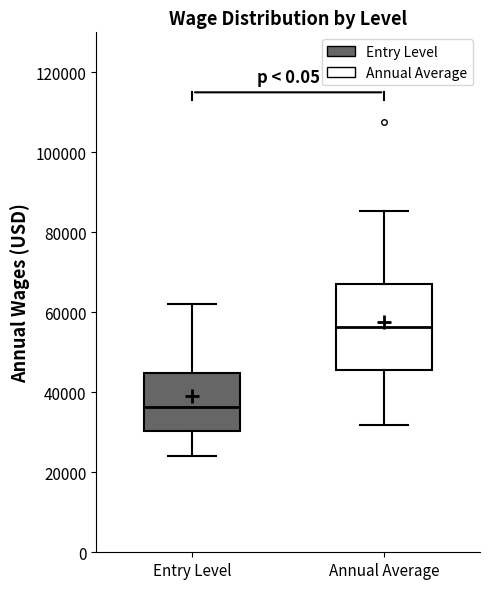

Reading left to right, transcribe this box plot: for each box, give where its median line is, the range the box spans, and where its two whiskers end, as read against the y-axis. The values are not printed on the chart, so give them approximately, as read against the axis.

Entry Level: median 36000, box 30000 to 44000, whiskers 24000 to 62000
Annual Average: median 56000, box 46000 to 68000, whiskers 32000 to 86000